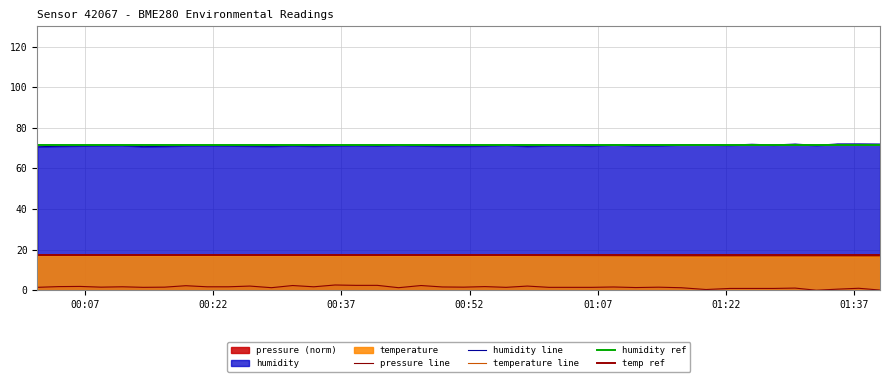

What is the label of the 17th point from the right?

2023-05-24T00:58:46